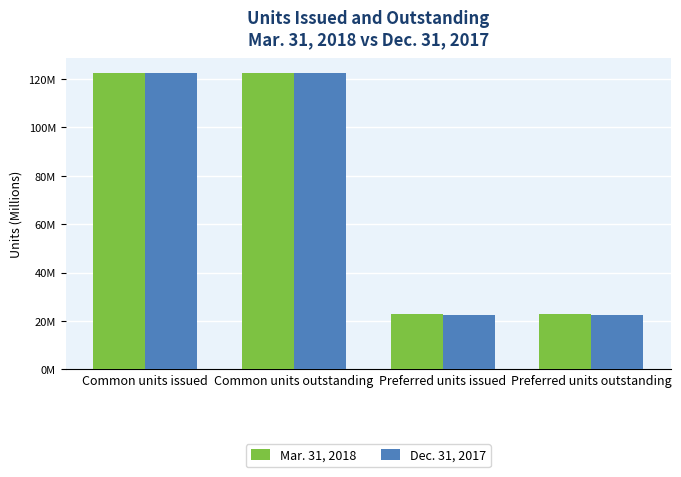

What is the label of the 4th bar from the left?

Preferred units outstanding